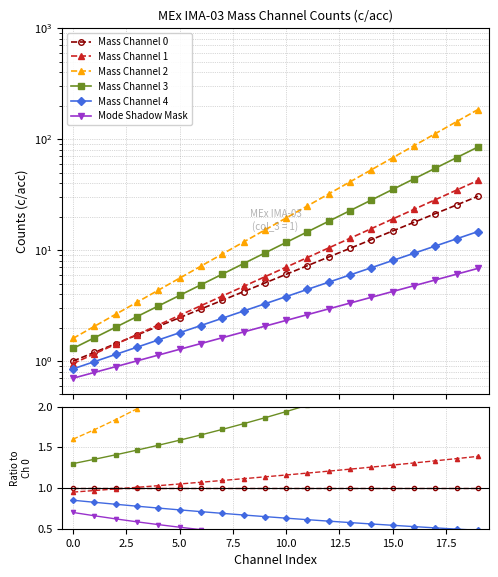

True or false: Mass Channel 1 and Mode Shadow Mask intersect in this chart.

False